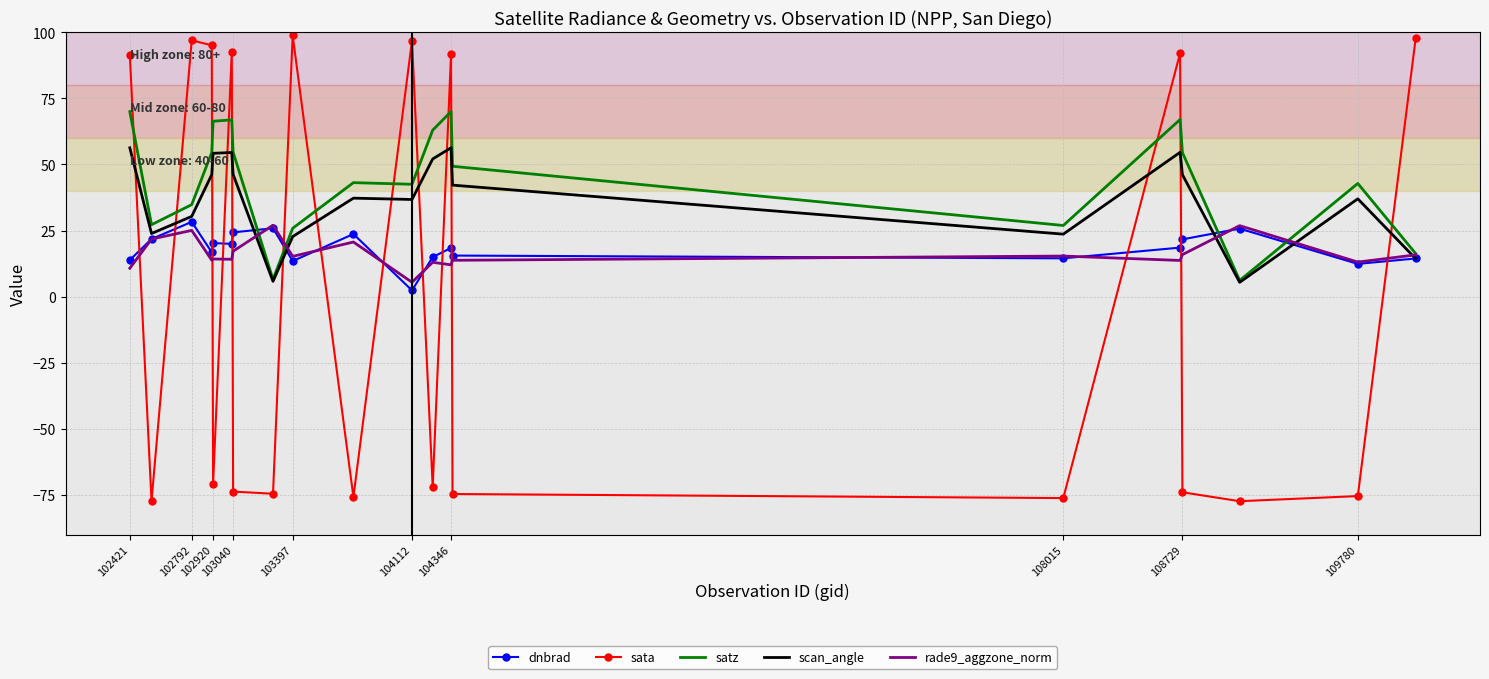

After their last crossing, which series has the higher values: sata or rade9_aggzone_norm?

sata